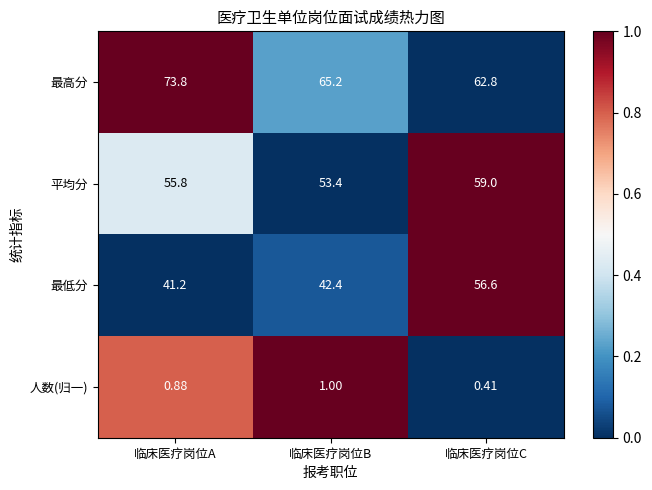

List the series in order of their peak value, highest first.

最高分, 平均分, 最低分, 人数(归一)